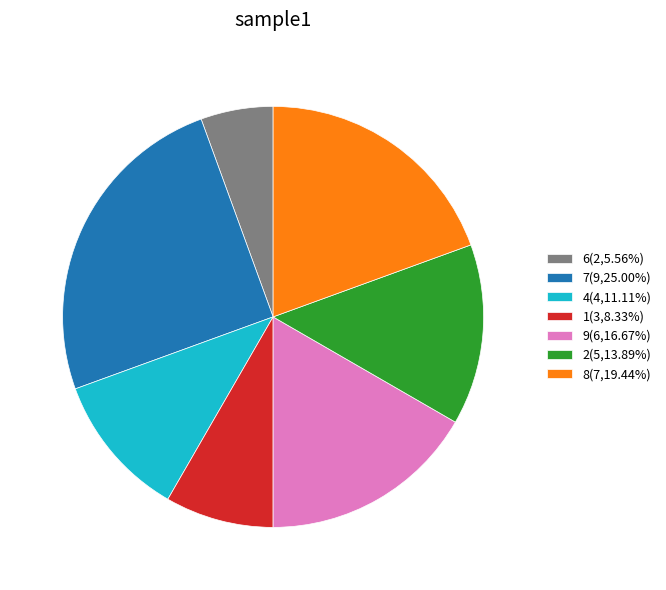

What is the ratio of the value at 8(7,19.44%) to the value at 2(5,13.89%)?

1.4